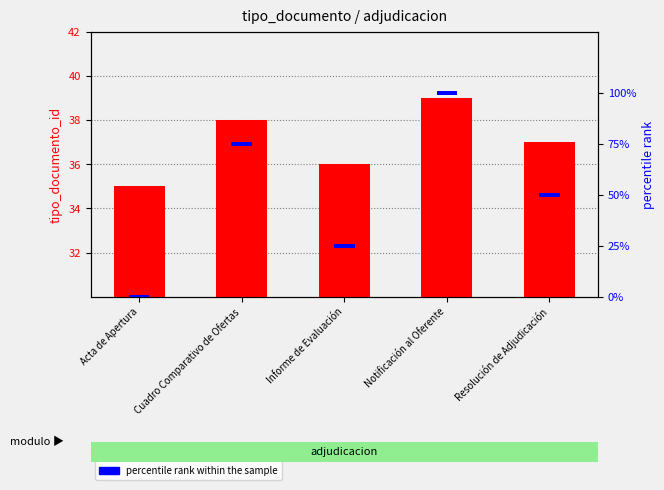

Reading left to right, extract all data points from this chart.

tipo_documento_id: 35	38	36	39	37
percentile rank within the sample: 2	2	2	2	2